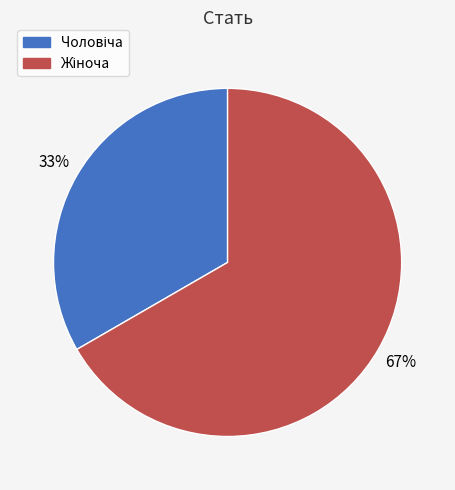

Does any single category account for the majority?

Yes